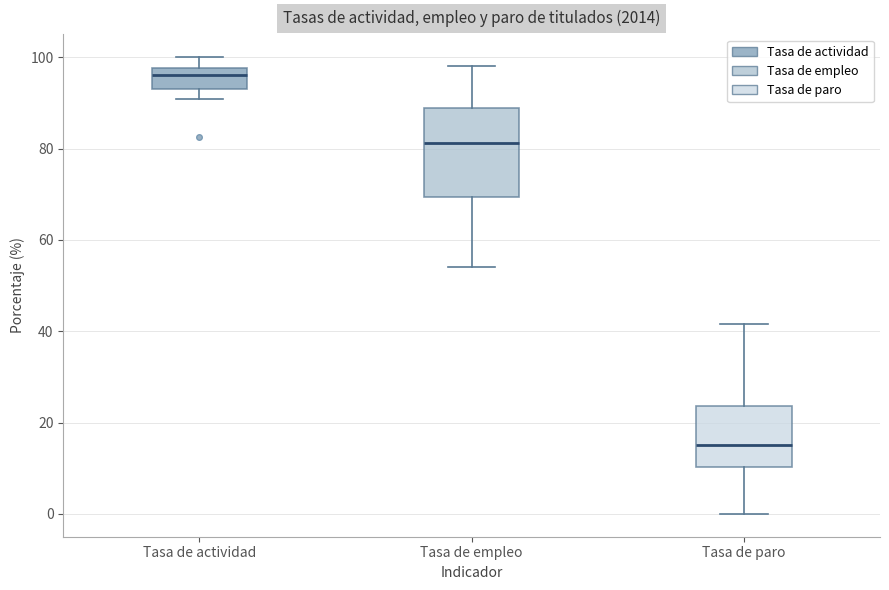

Reading left to right, transcribe this box plot: for each box, give where its median line is, the range the box spans, and where its two whiskers end, as read against the y-axis. The values are not printed on the chart, so give them approximately, as read against the axis.

Tasa de actividad: median 96, box 94 to 98, whiskers 90 to 100
Tasa de empleo: median 82, box 70 to 88, whiskers 54 to 98
Tasa de paro: median 16, box 10 to 24, whiskers 0 to 42